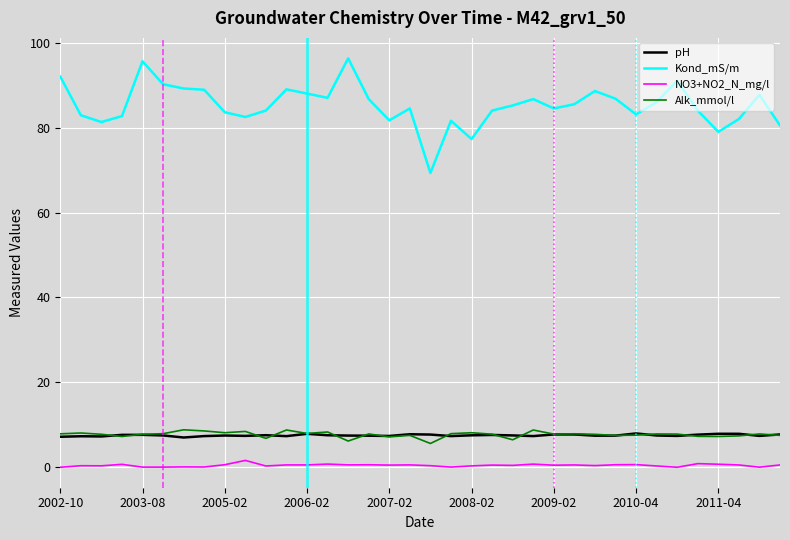

What is the average value of the Kond_mS/m series?

85.2